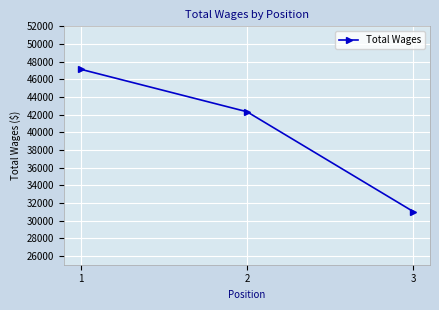

Reading right to left, transcribe all the data shown in this chart.

31014	42329	47142